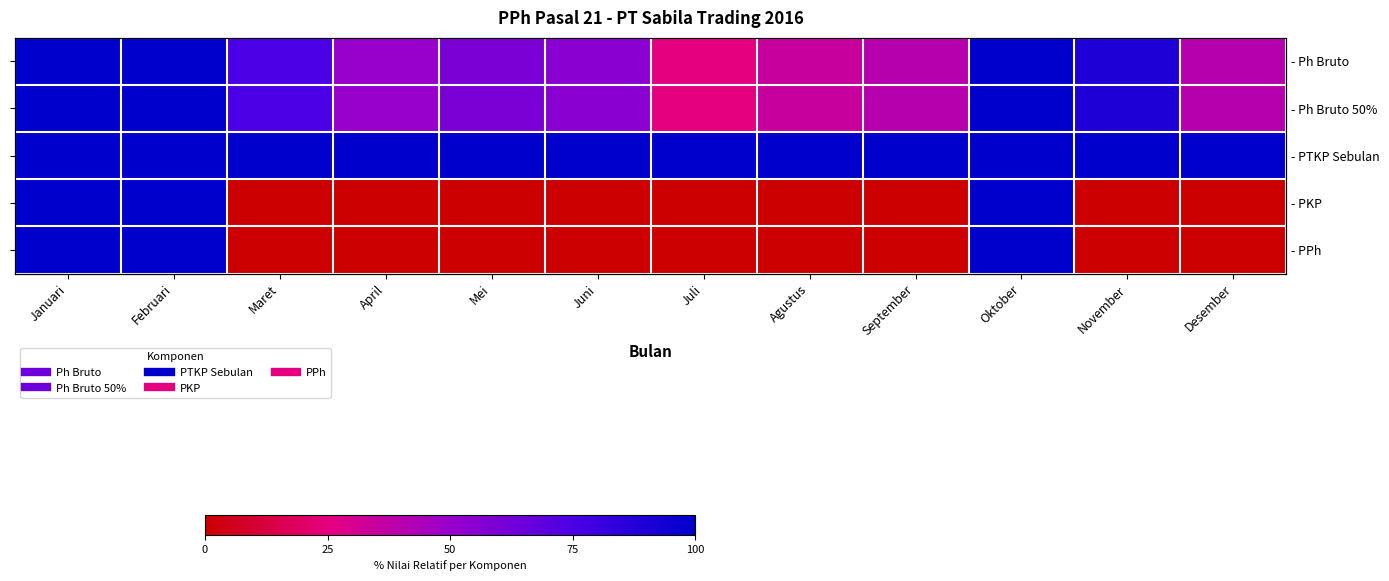

The value of - Ph Bruto 50% at September is 0.4. True or false?

True